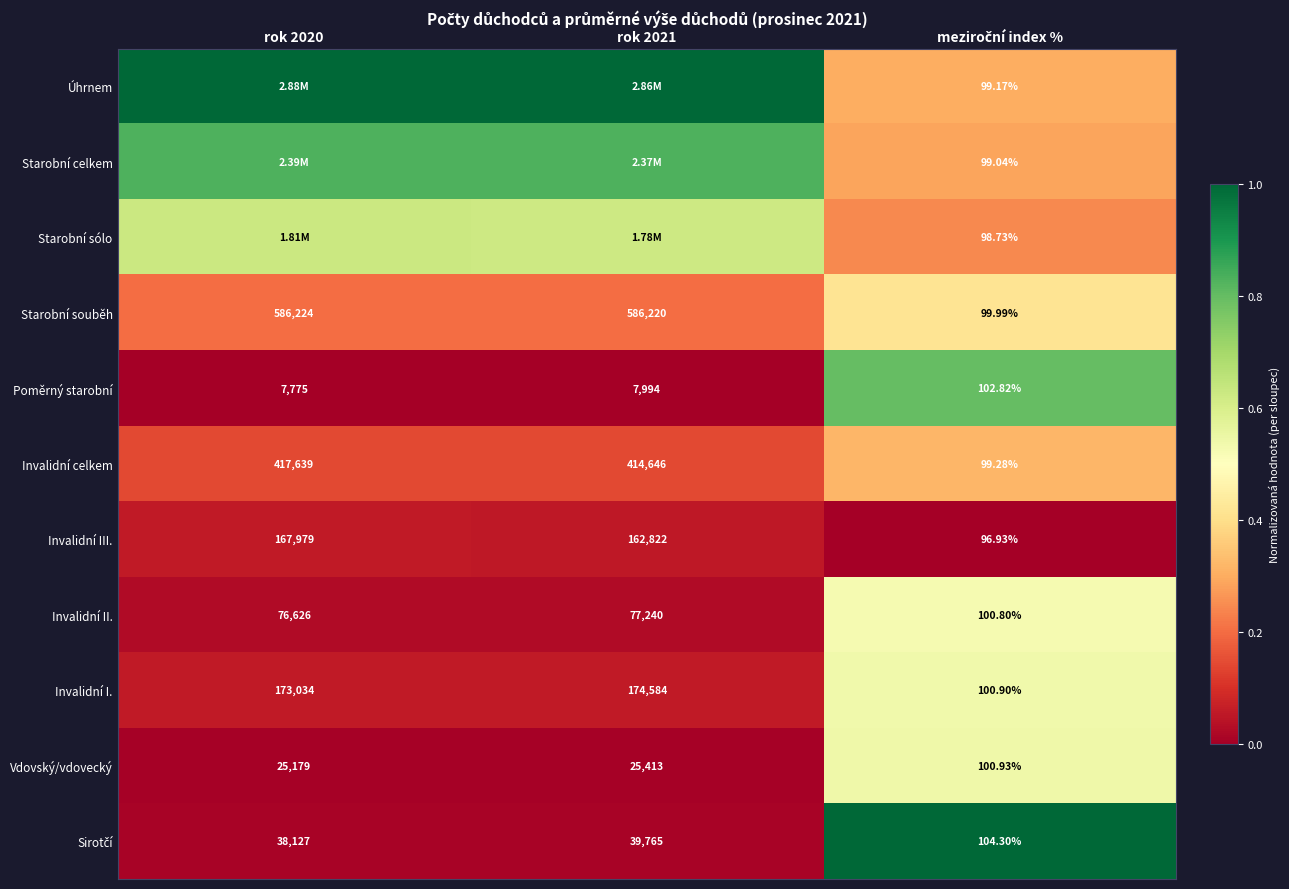

At which label is Úhrnem closest to 0?

meziroční index %